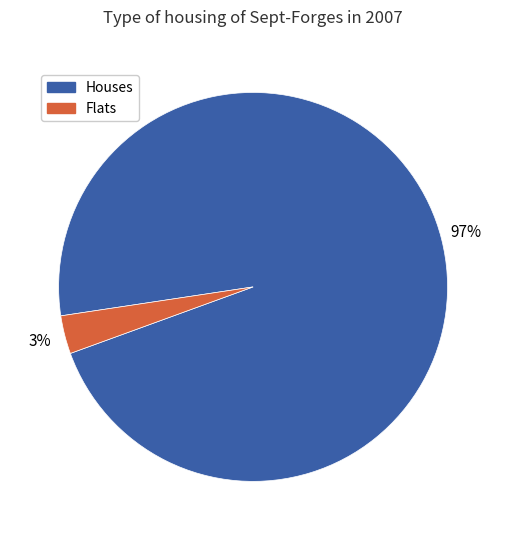

Which slice is the largest?

Houses